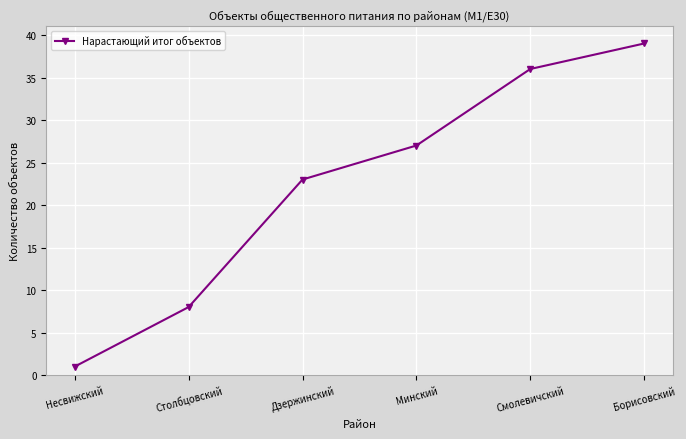

Is it true that the value at Столбцовский is 8?

True